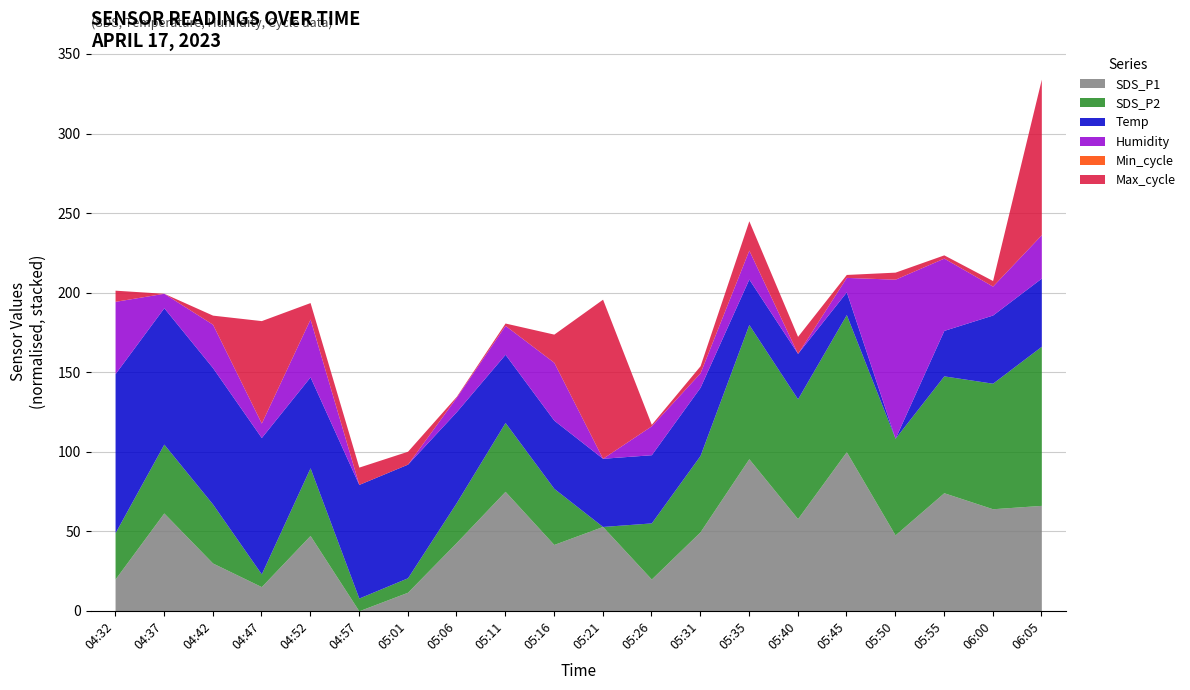

Which category has the lowest value in the SDS_P1 series?

04:57